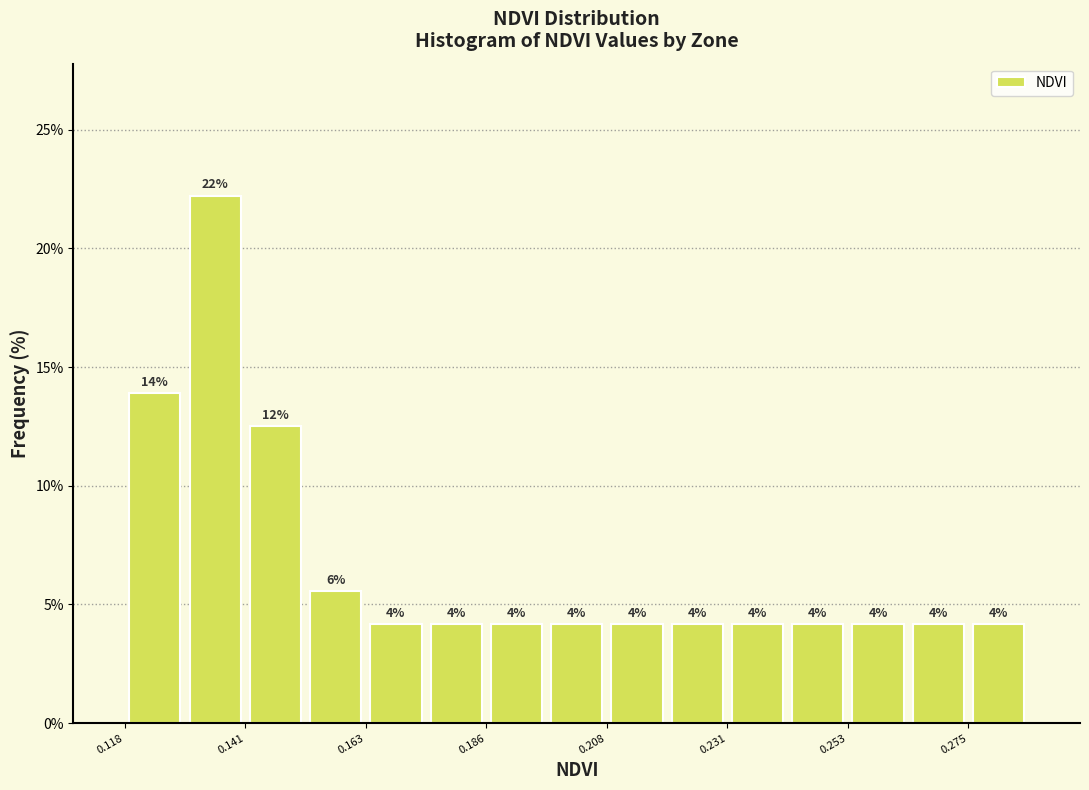

Around what value on the x-axis is the tallest bar? Give the approximate position of its centre, as read against the axis.

0.135